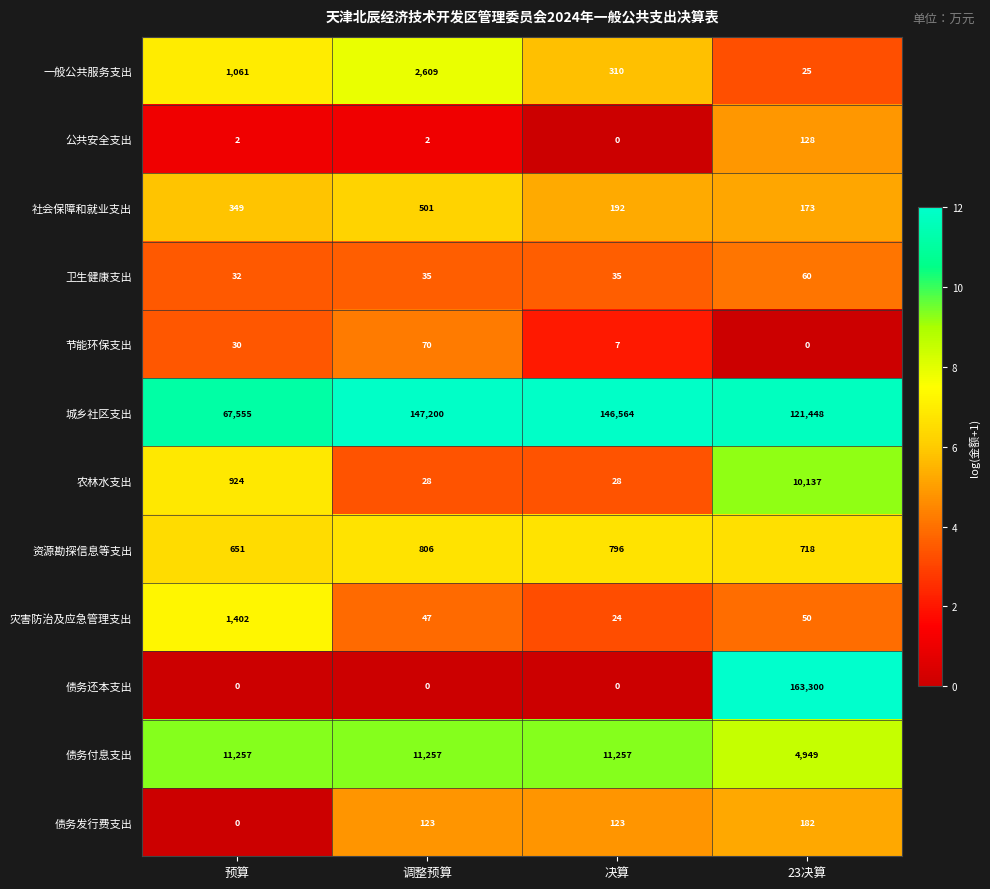

Between 预算 and 调整预算, which series saw the biggest shift?

城乡社区支出